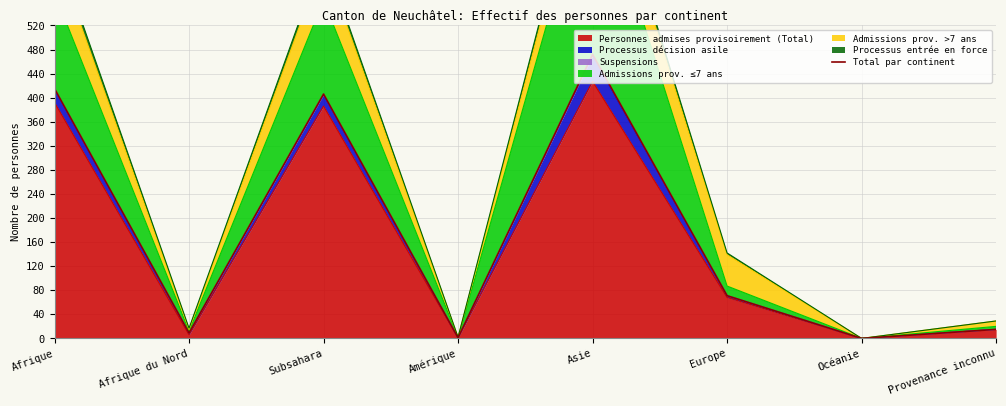

At which category does the chart reach its minimum across all series?

Océanie